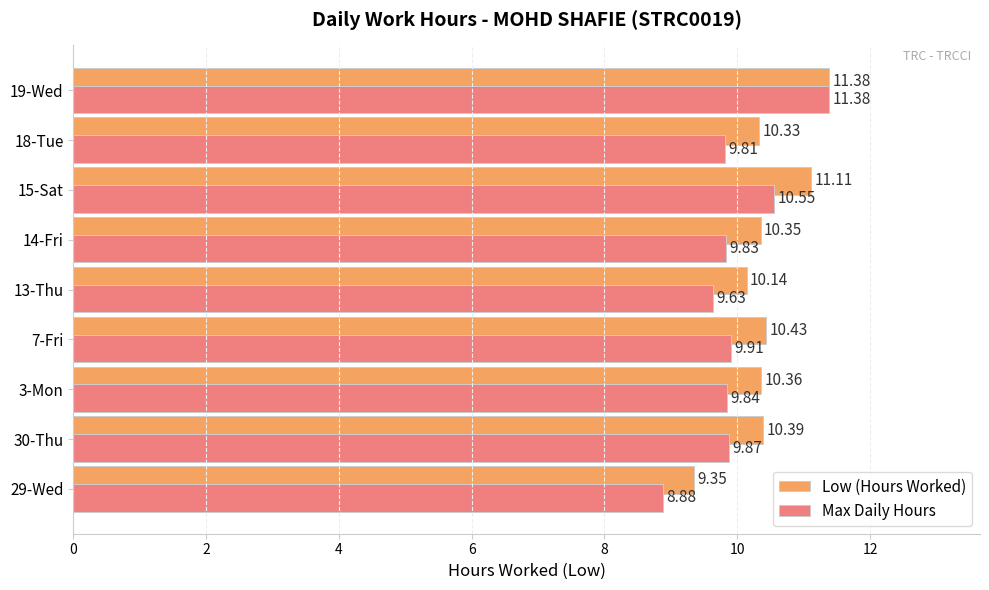

List the labels in order of Low (Hours Worked) value, smallest first.

29-Wed, 13-Thu, 18-Tue, 14-Fri, 3-Mon, 30-Thu, 7-Fri, 15-Sat, 19-Wed